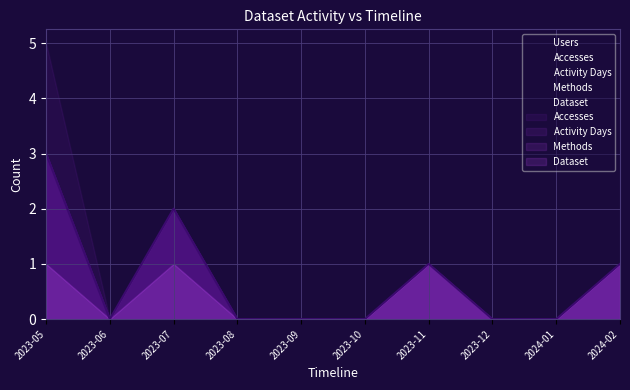

What is the label of the 4th point from the right?

2023-11